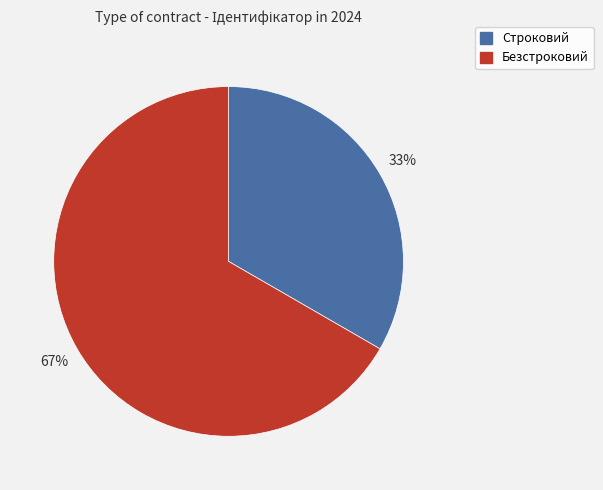

To the nearest percent, what percentage of the pie is Строковий?

33%